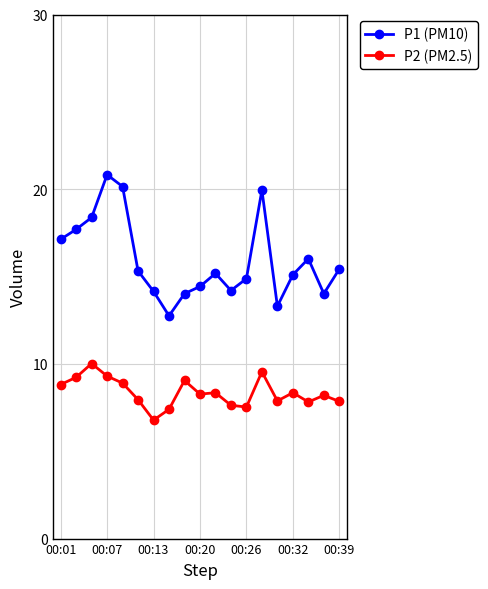

Does the chart display data point markers on the line(s)?

Yes